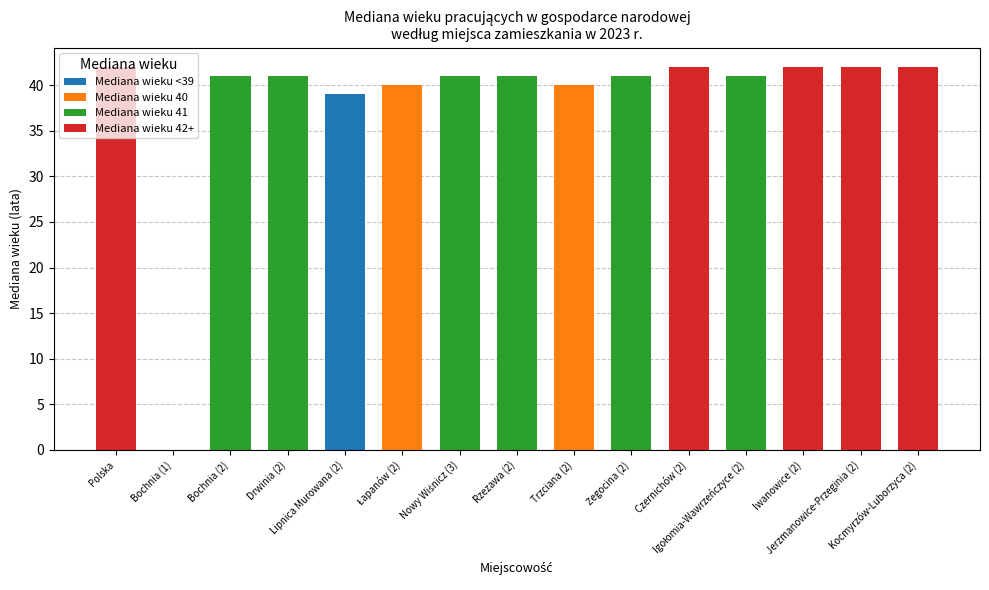

Which series has the largest range (max minus min)?

Mediana wieku 42+